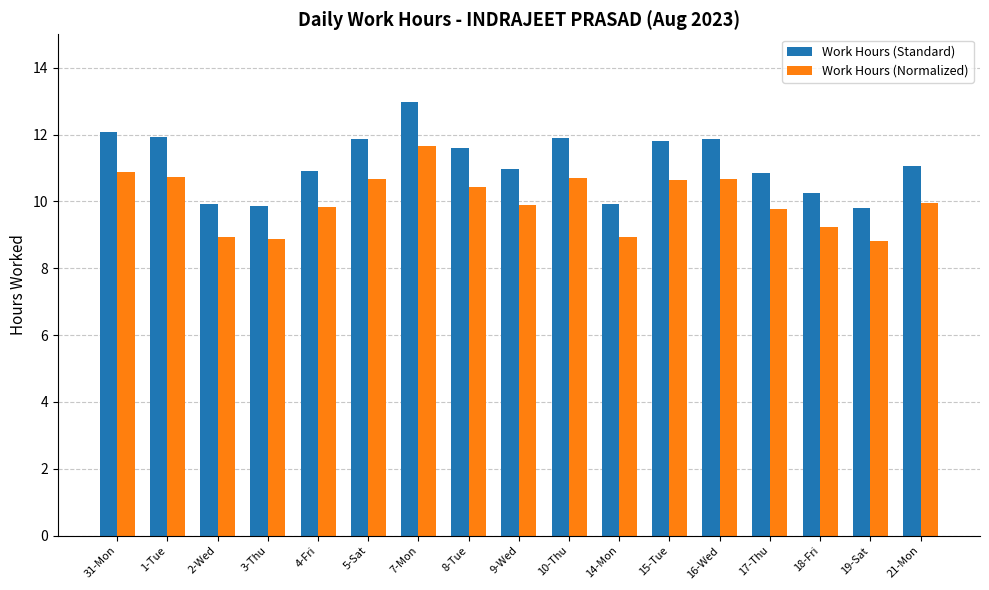

Rank the series by their average value, from lowest to highest.

Work Hours (Normalized), Work Hours (Standard)